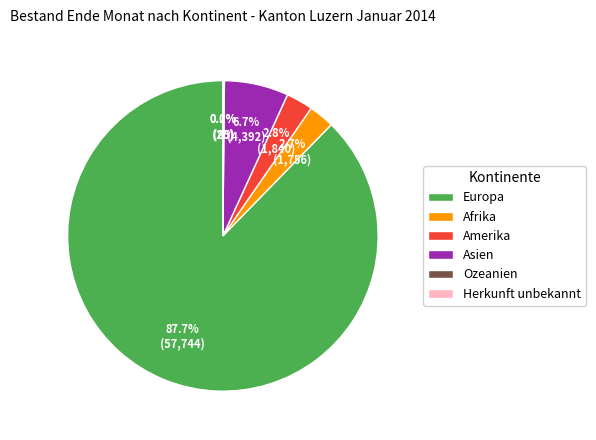

Combined, do Amerika and Afrika account for over 50%?

No